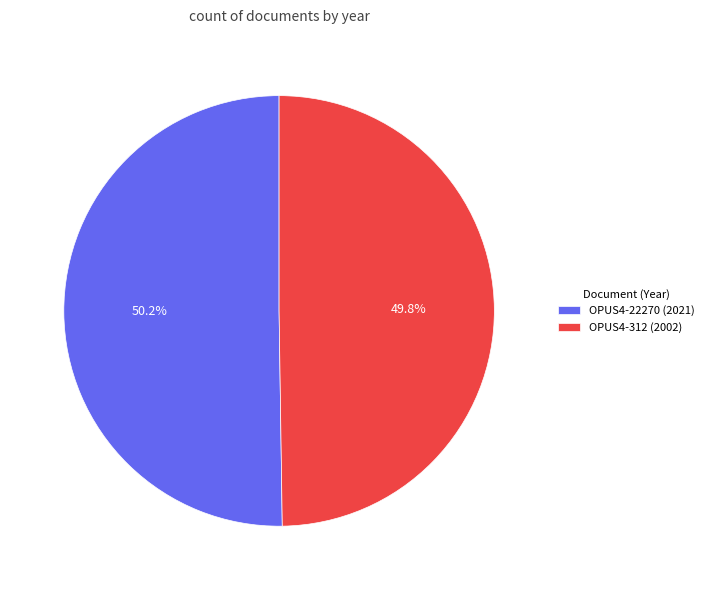

What percentage is NOT represented by OPUS4-312?

50.2%